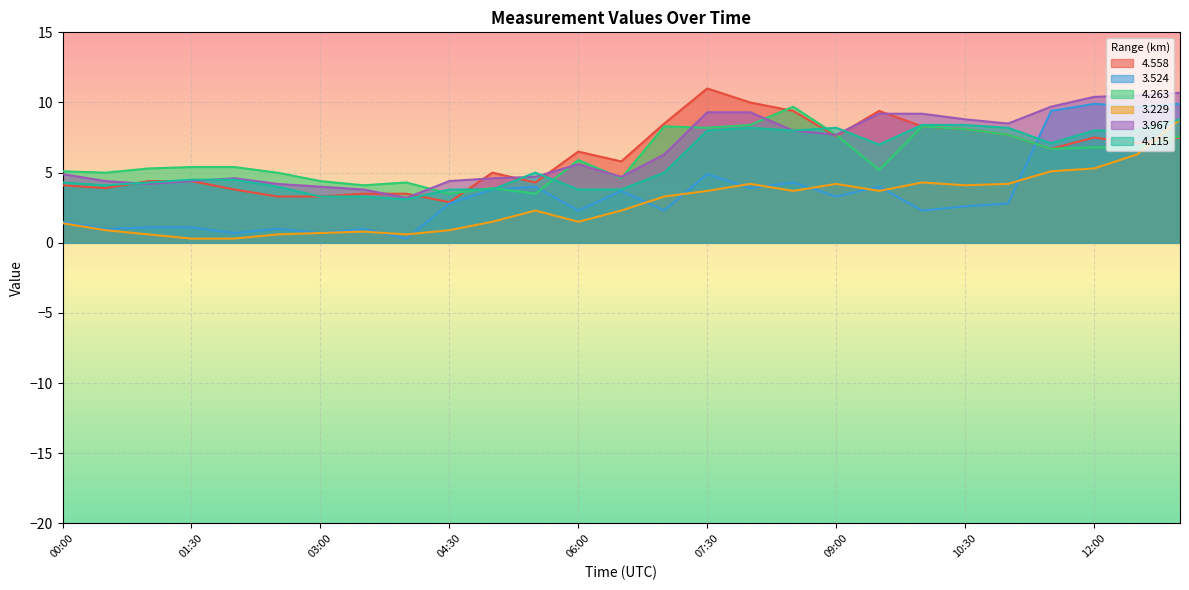

Which series ends up on top after the final intersection of   4.558 and   3.229?

  3.229